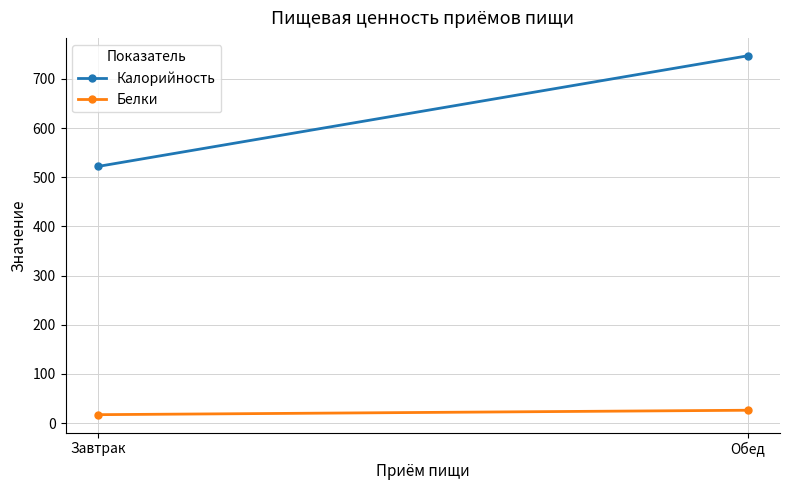

Which series has the largest total across all categories?

Калорийность